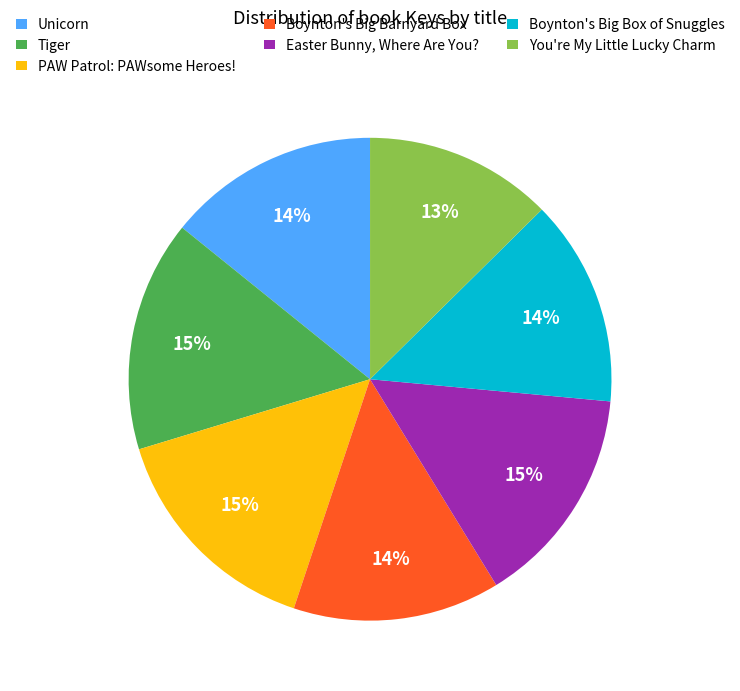

Is the sum of Unicorn and Easter Bunny, Where Are You? greater than half?

No